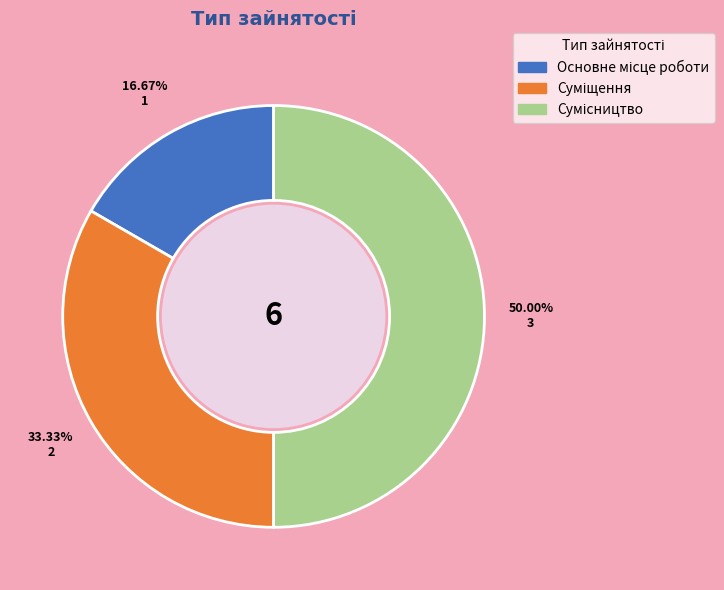

To the nearest percent, what is the combined percentage of Сумісництво and Суміщення?

83%